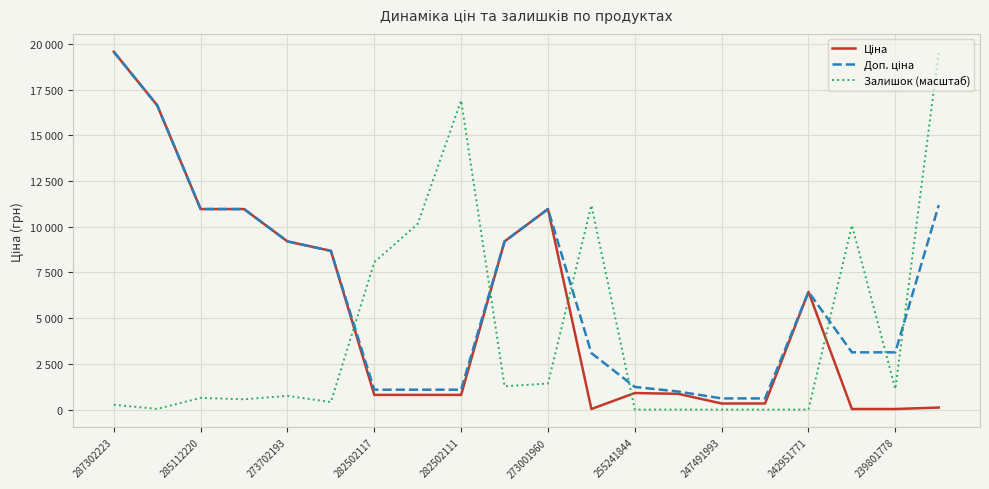

Does the chart display data point markers on the line(s)?

No